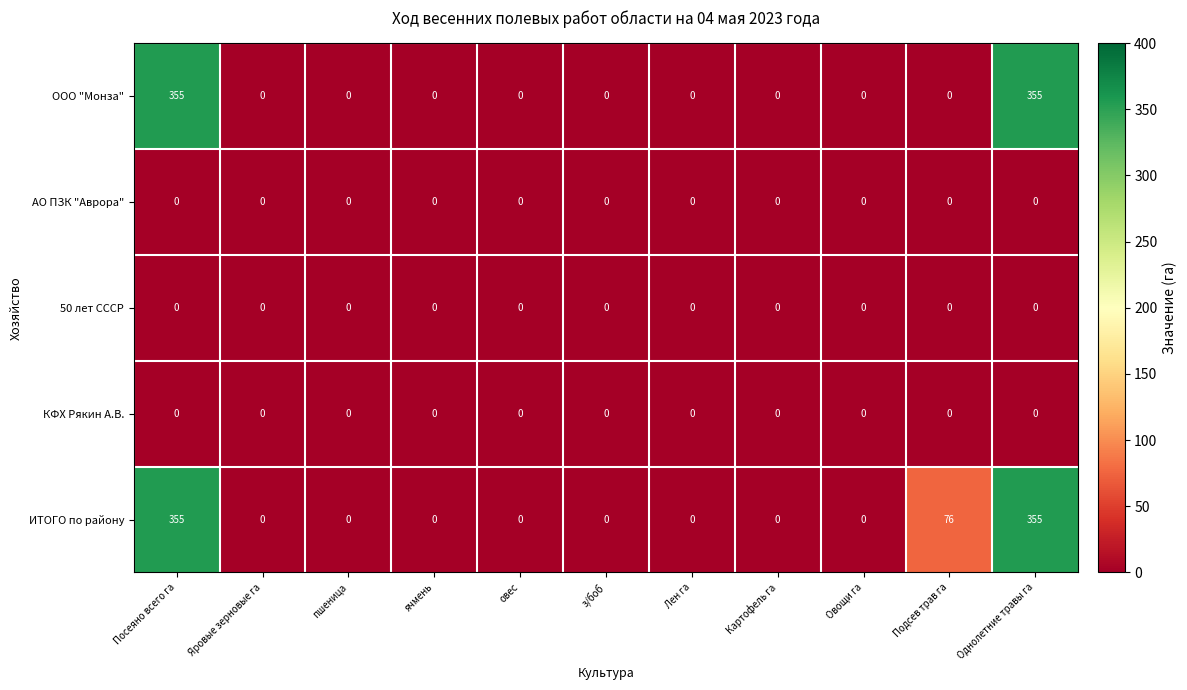

At how many categories does at least one series exceed 28?

3